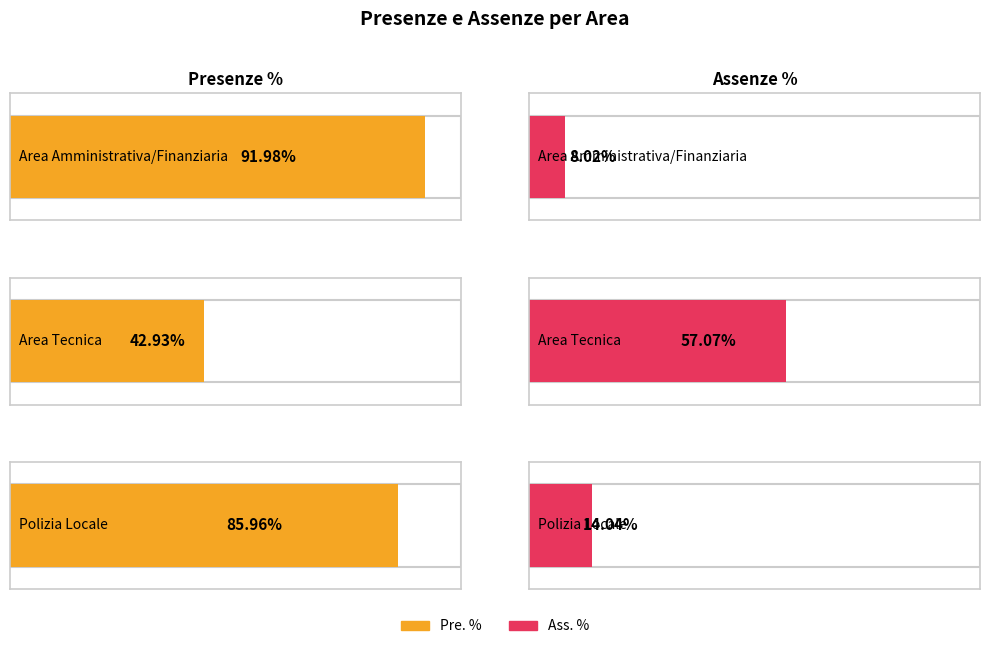

Reading left to right, extract all data points from this chart.

Pre. %: Area Amministrativa/Finanziaria=92.0	Area Tecnica=42.9	Polizia Locale=86.0
Ass. %: Area Amministrativa/Finanziaria=8.0	Area Tecnica=57.1	Polizia Locale=14.0